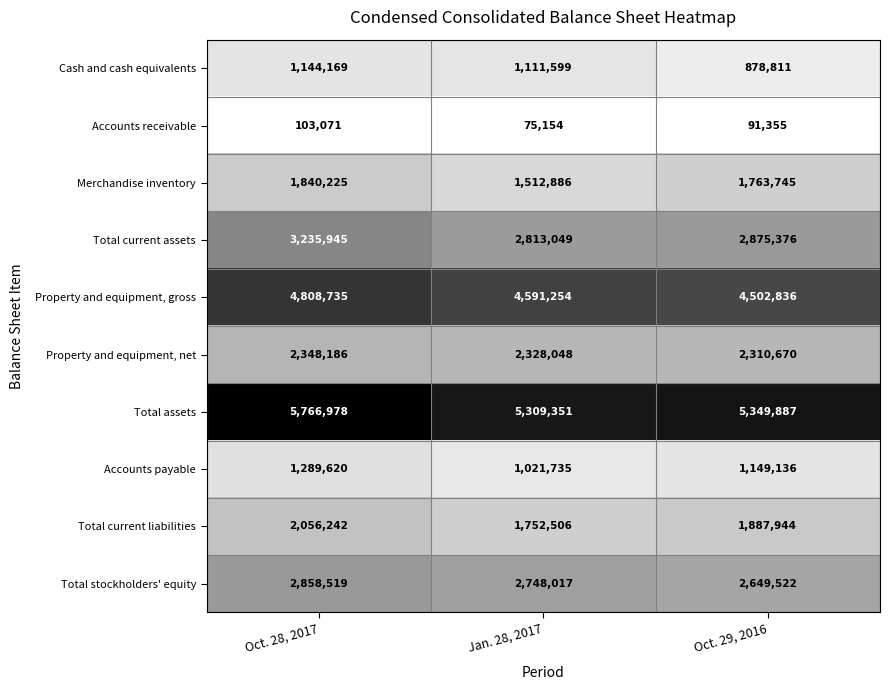

Which label corresponds to the largest value in the chart?

Oct. 28, 2017